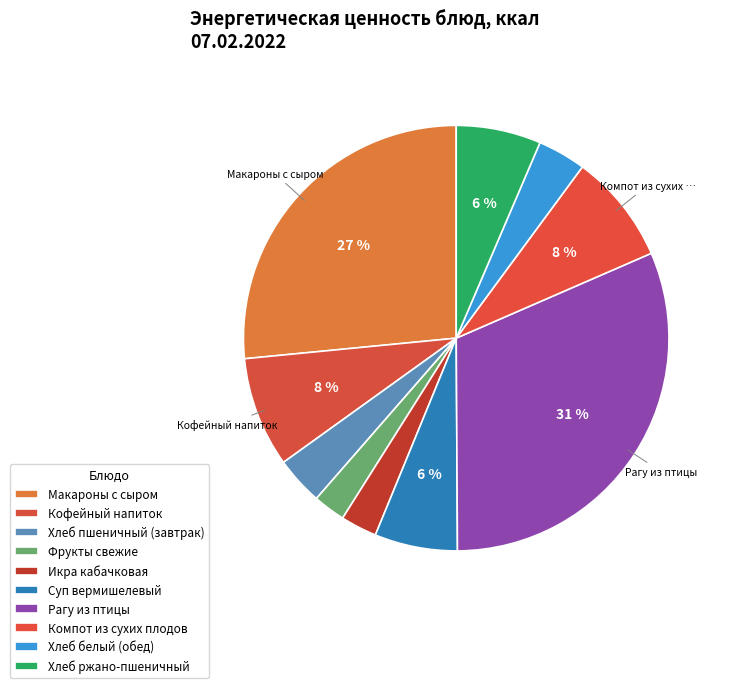

To the nearest percent, what is the difference between the largest and smallest slice percentages?

29%